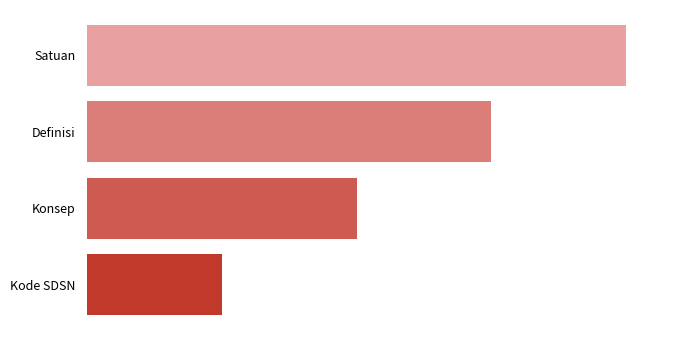

Where is the data nearest to the value 2?

Konsep